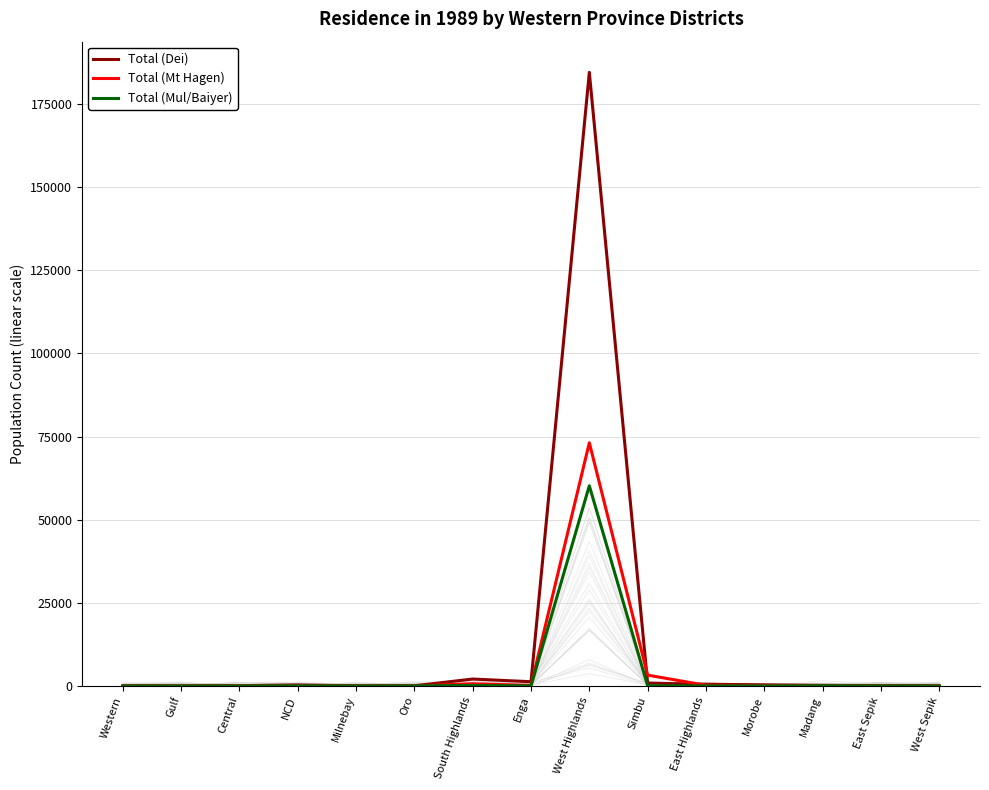

What is the greatest value displayed?

184564